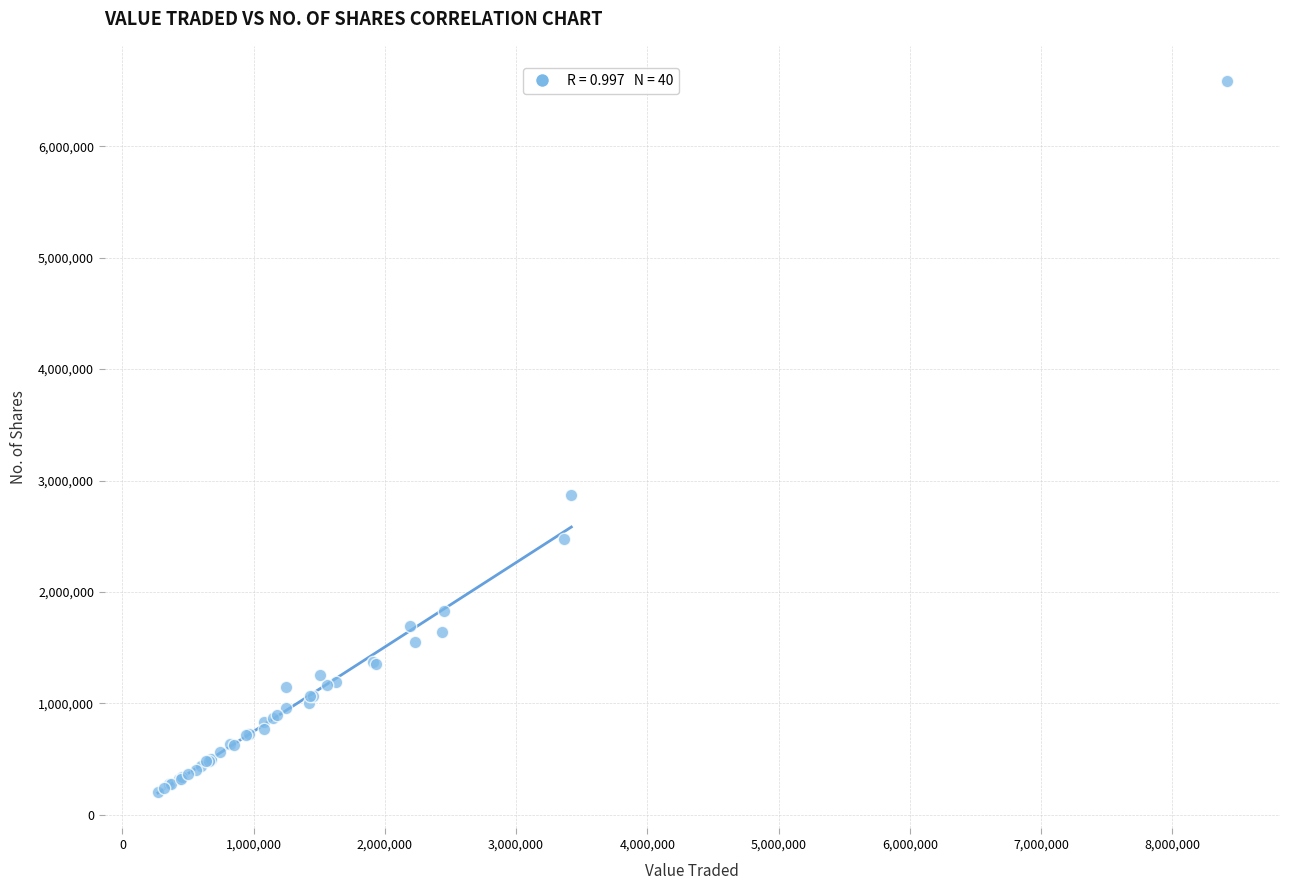

What Y value in the scatter plot is closest to 3393353?

2870390